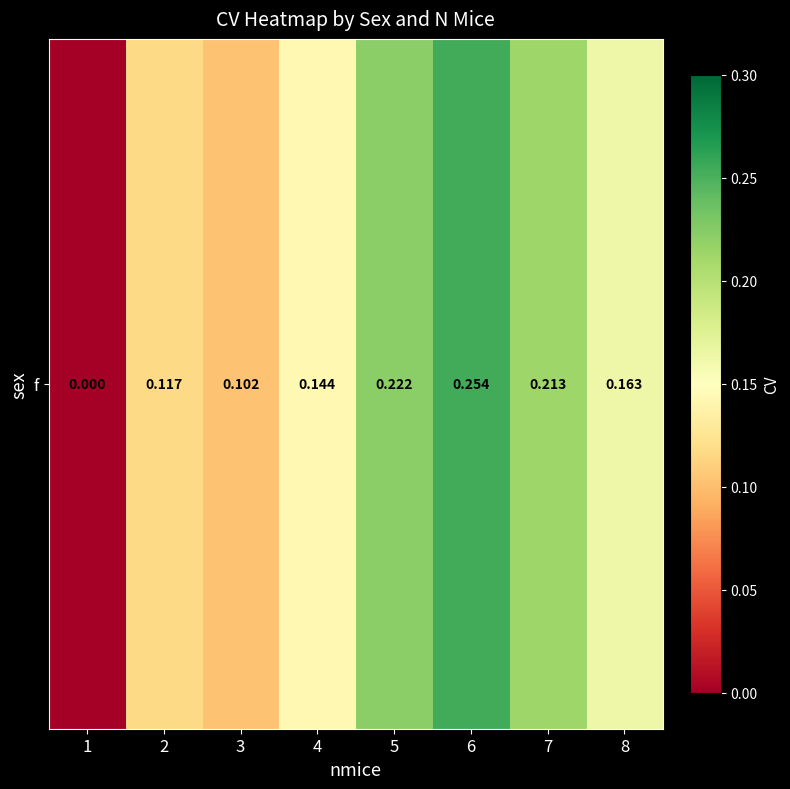

The chart shows a value of 0.3 at 6. True or false?

True